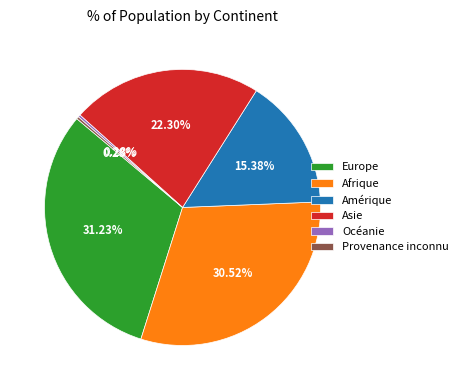

Count the number of slices in the pie.

6